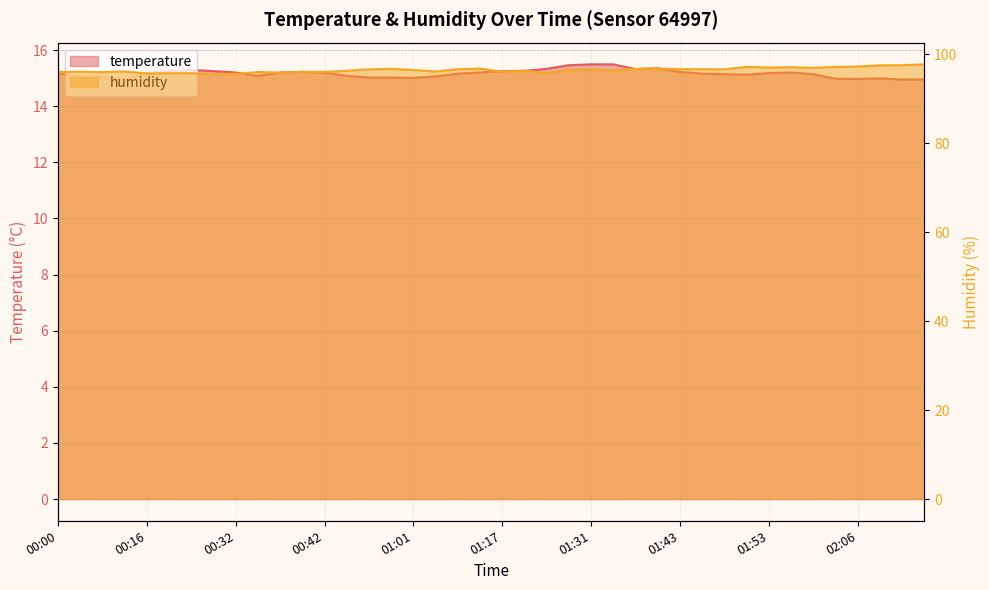

What are all the series names shown in the legend?

temperature, humidity